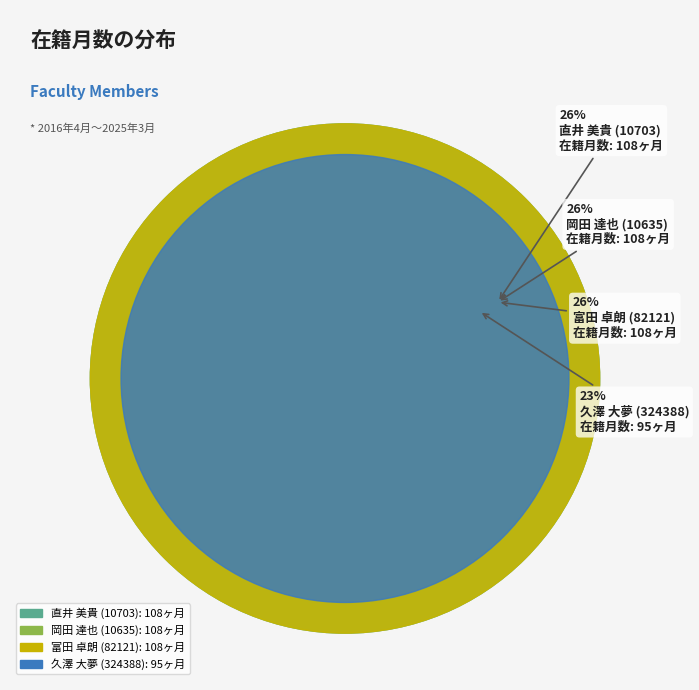

To the nearest percent, what is the combined percentage of 久澤 大夢 (324388) and 岡田 達也 (10635)?

48%